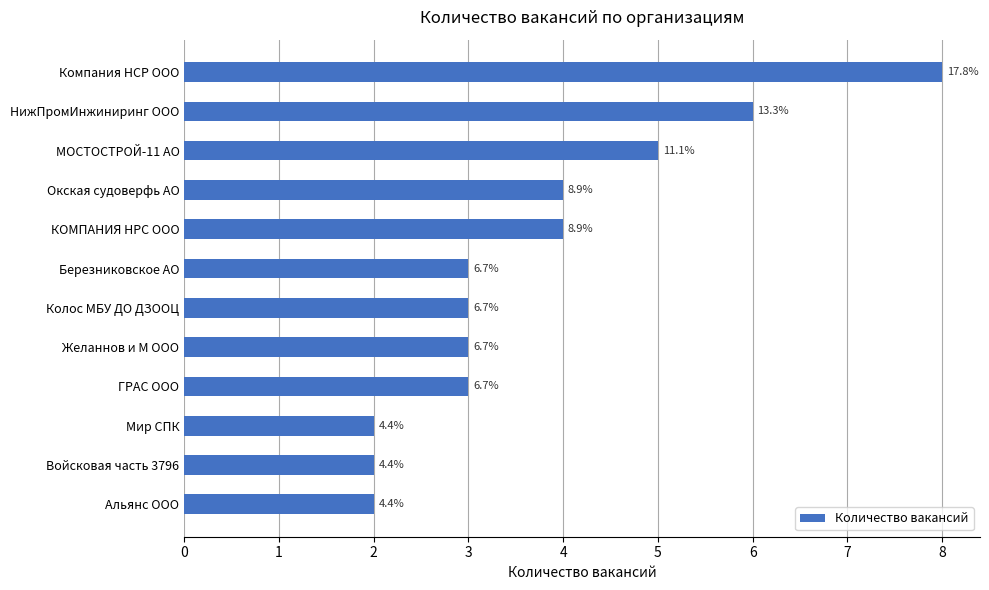

Does the chart contain any negative values?

No